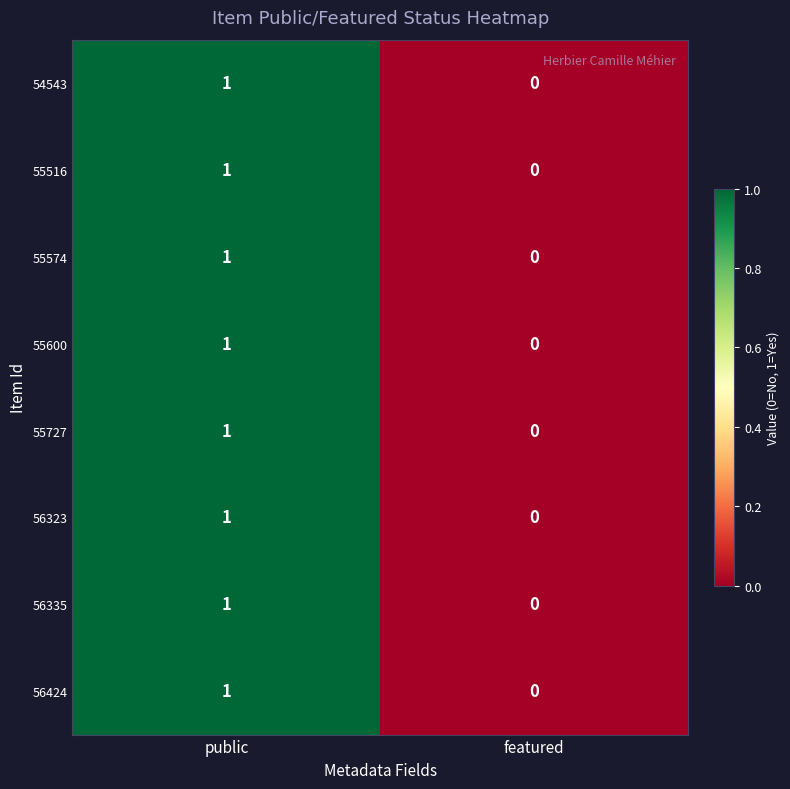

The 56323 series shows 1 at public. True or false?

True